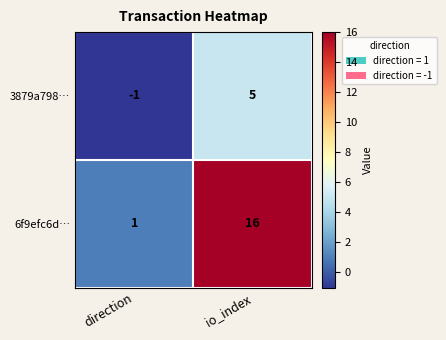

Where is 6f9efc6d… nearest to the value 8?

direction